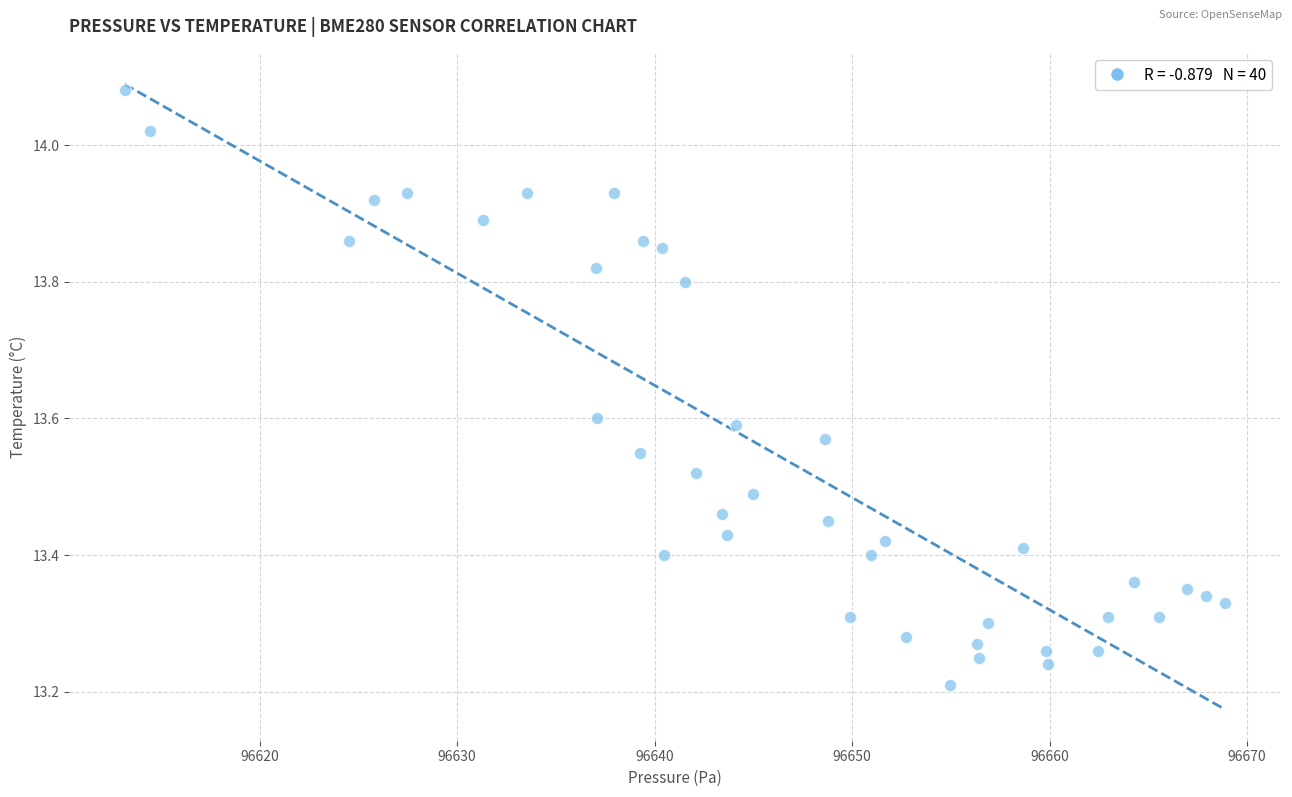

What is the range of X values (max minus min)?

55.7